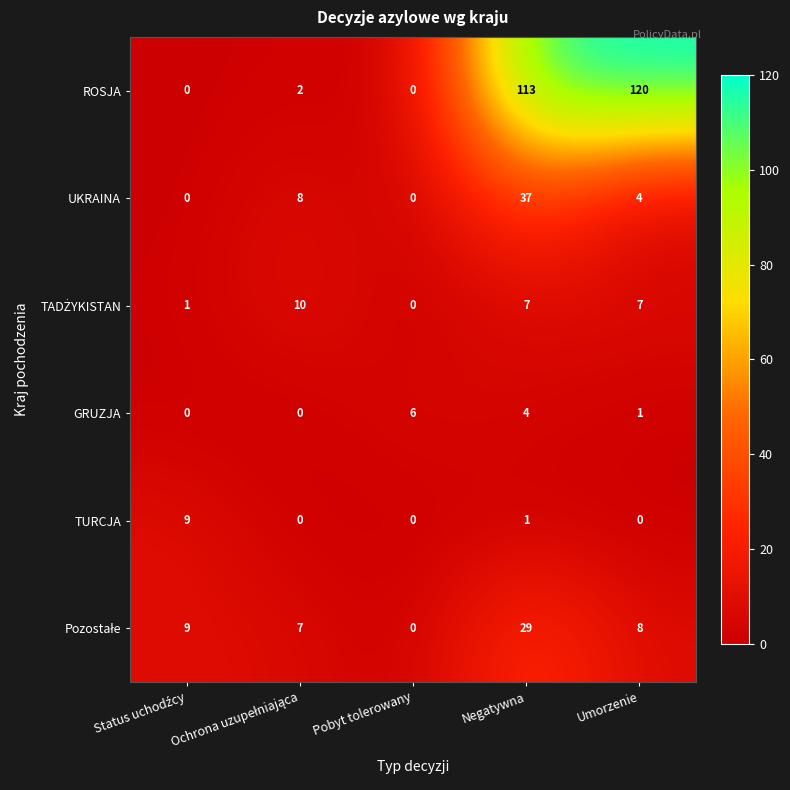

What is the greatest value displayed?

120